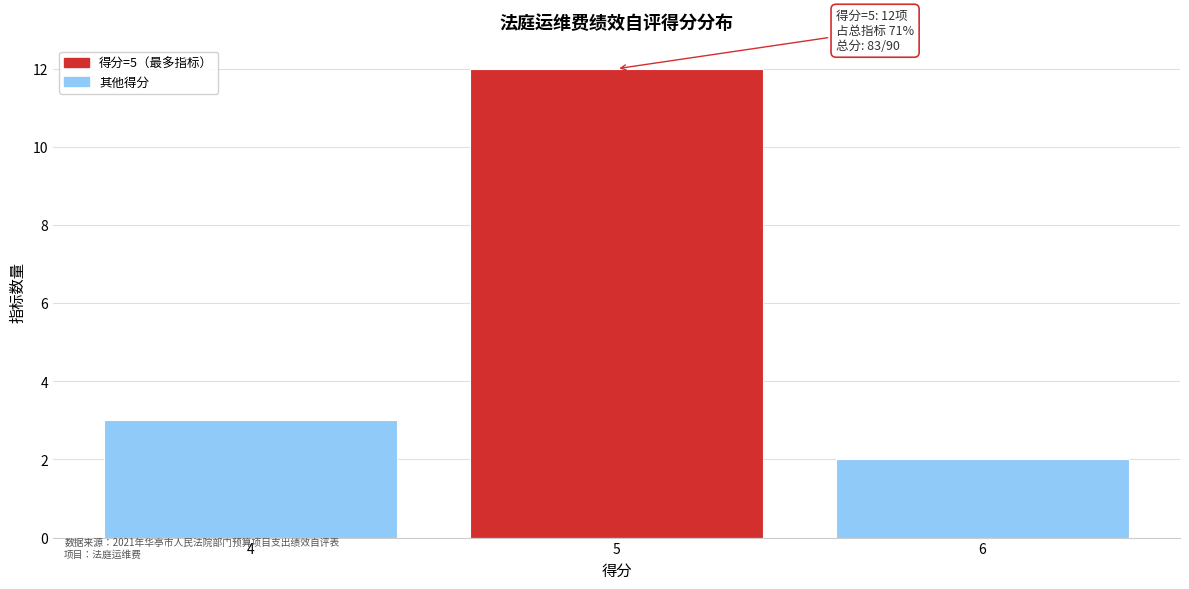

Which range on the x-axis has the tallest bar?

4.5 to 5.5